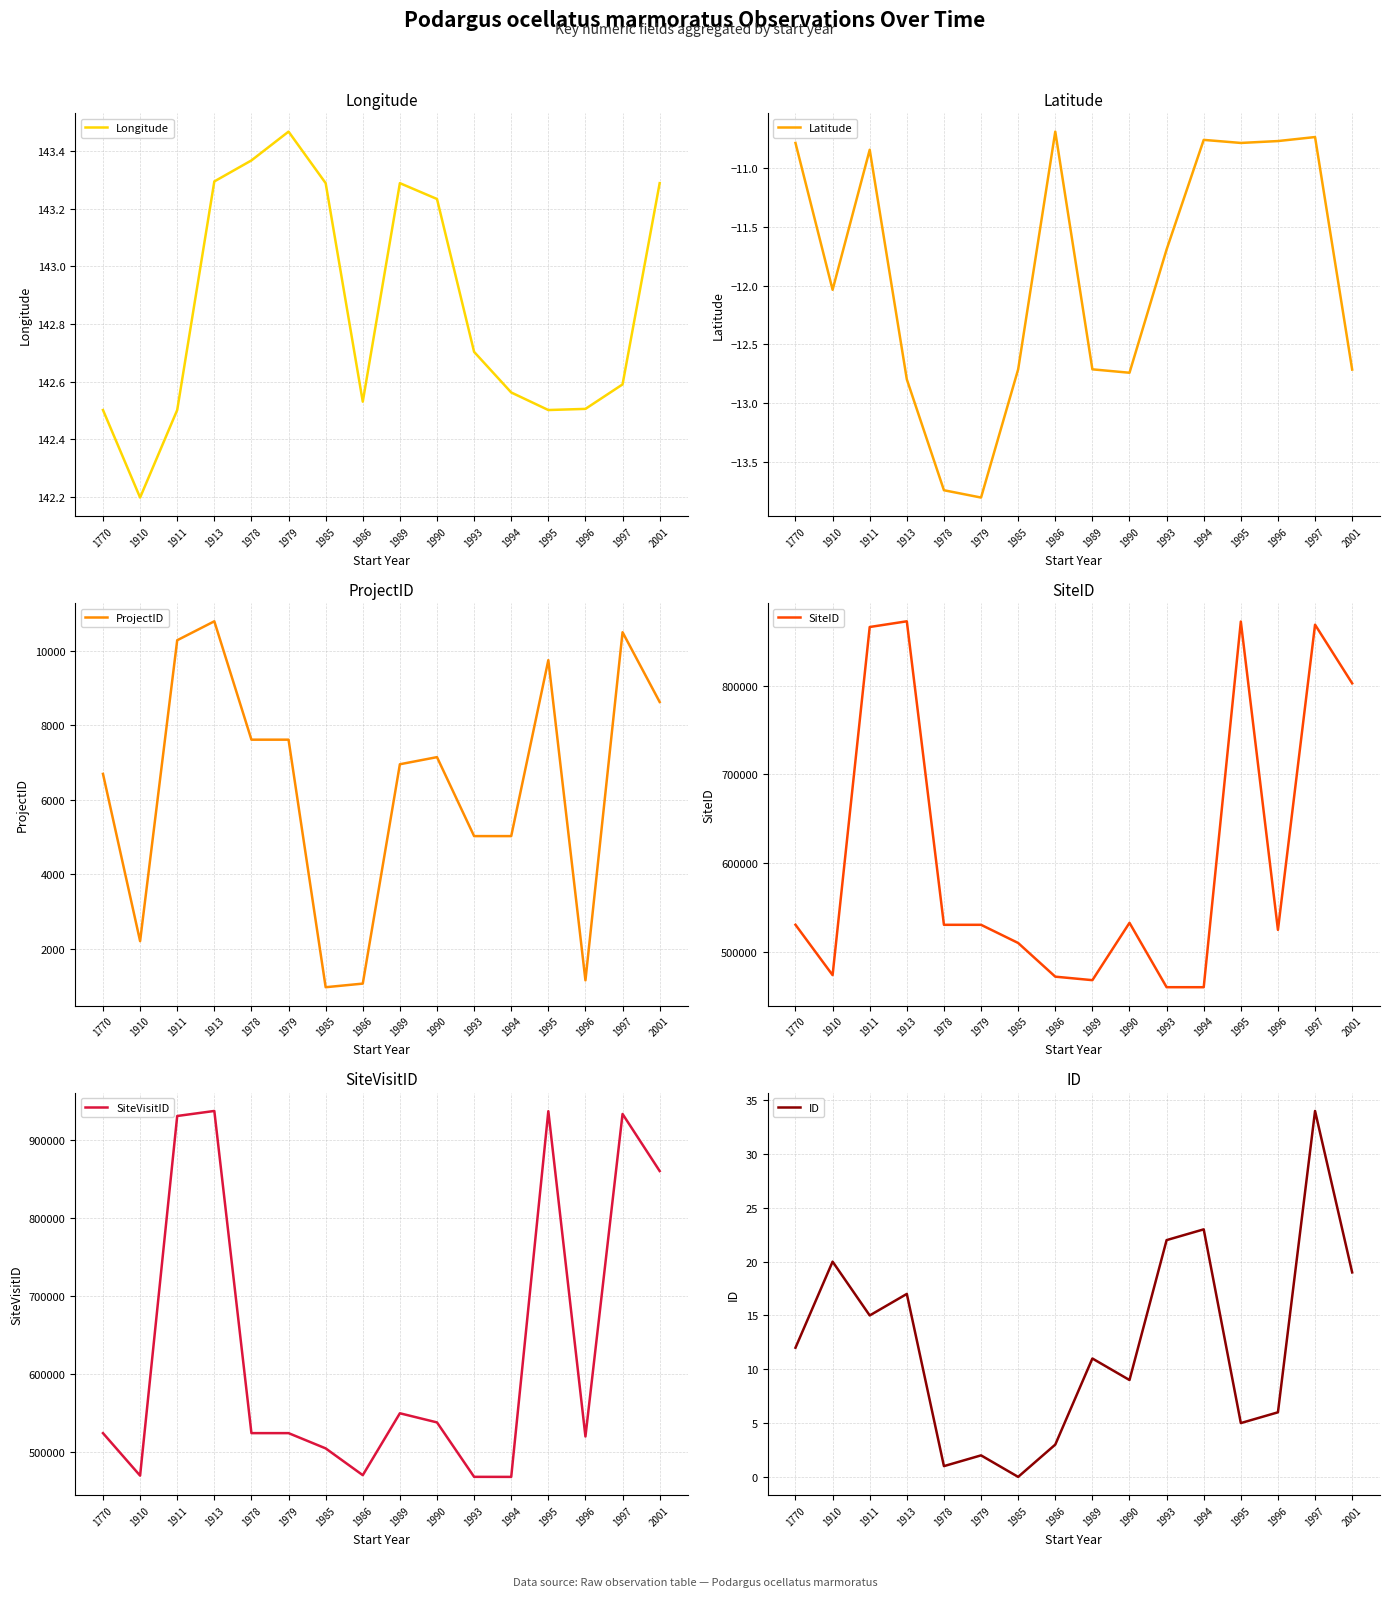

What is the difference between the maximum and minimum values in the Latitude series?

3.1